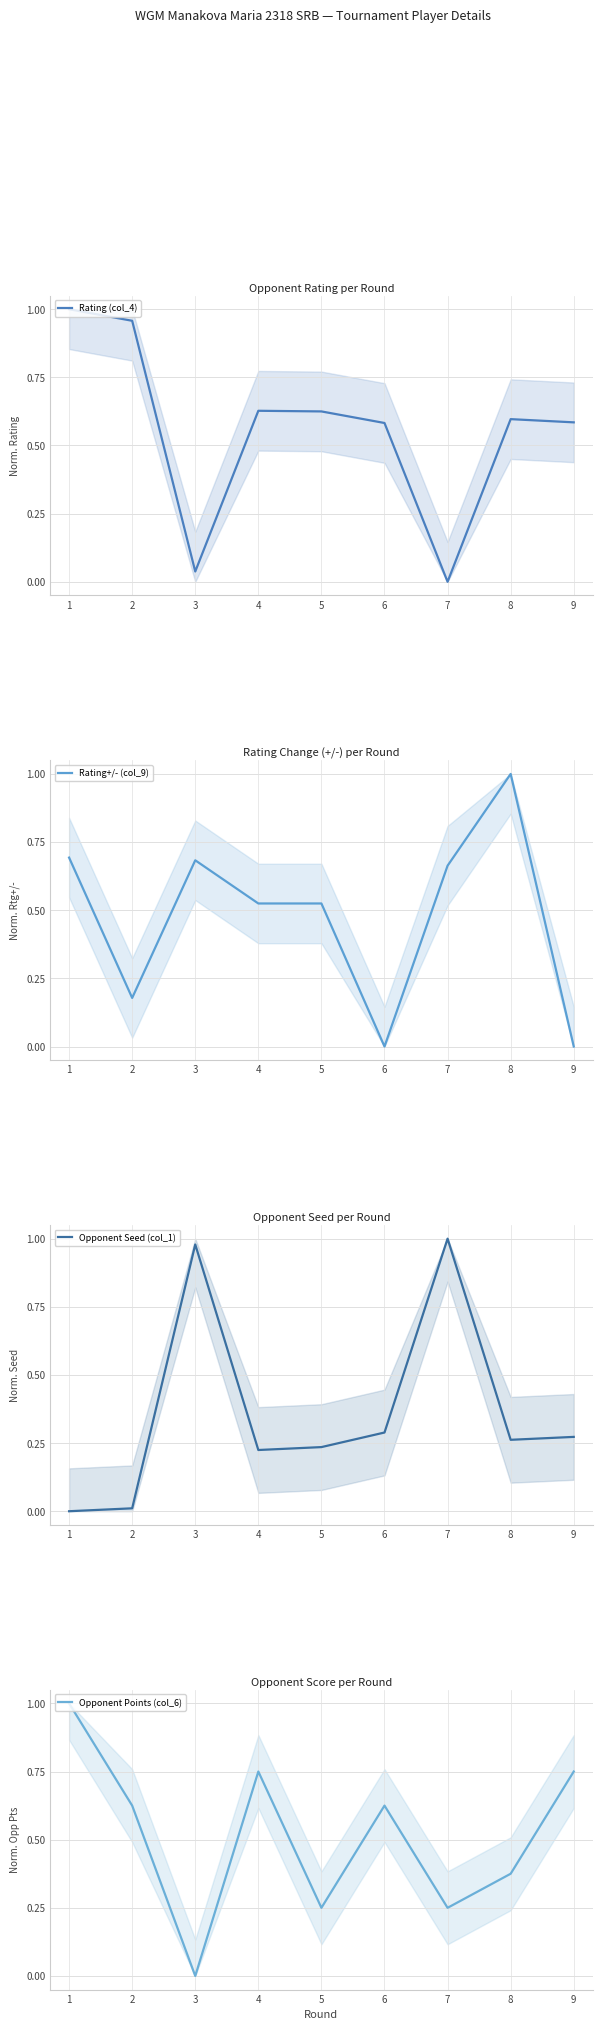

Rank the categories by Rating+/- (col_9) value from highest to lowest.

8, 1, 3, 7, 4, 5, 2, 6, 9